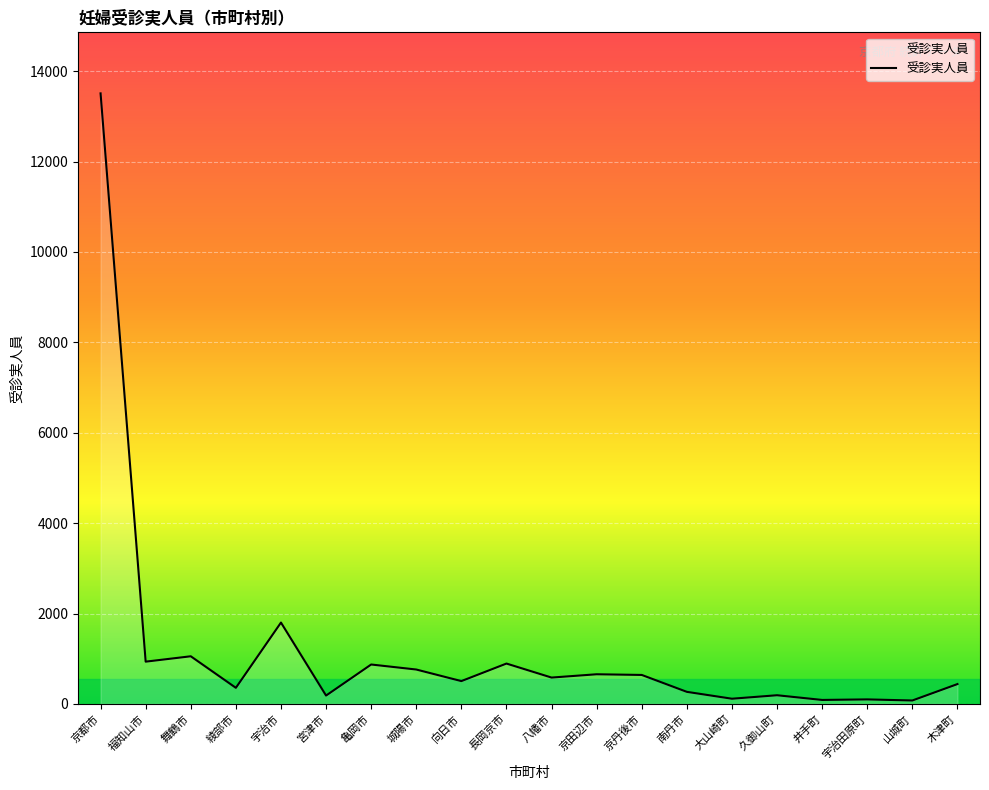

Where is the data nearest to the value 6792?

宇治市